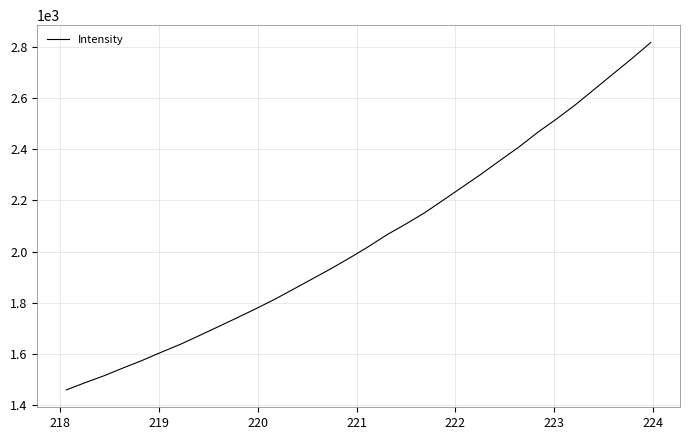

What is the maximum value shown in the chart?

2816.7